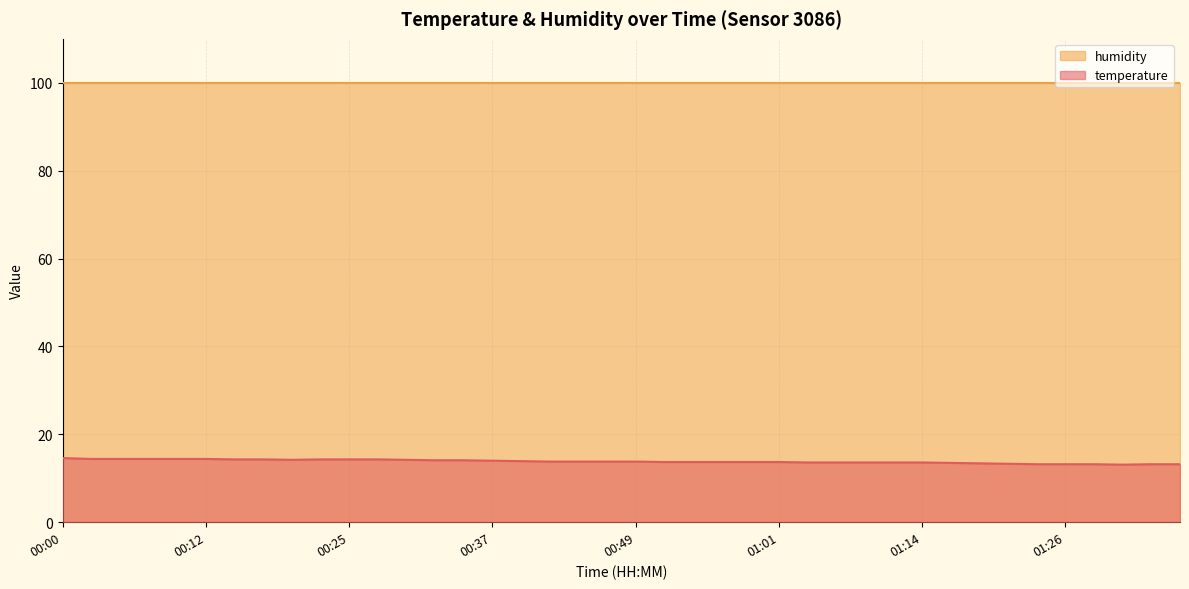

What is the difference between the second highest and minimum values?

1.3